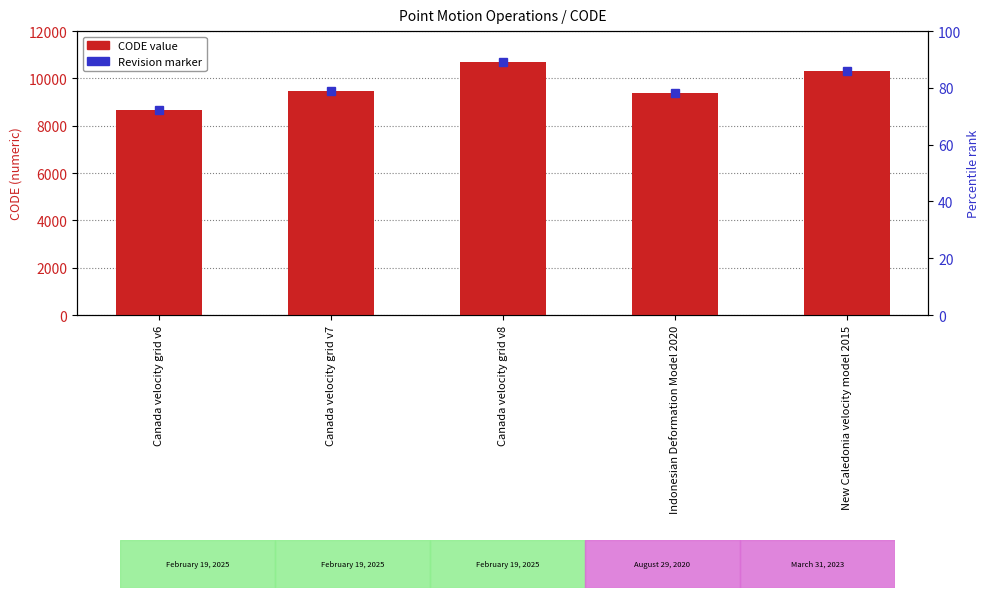

What is the approximate value at Canada velocity grid v7, to the nearest 10?

9480